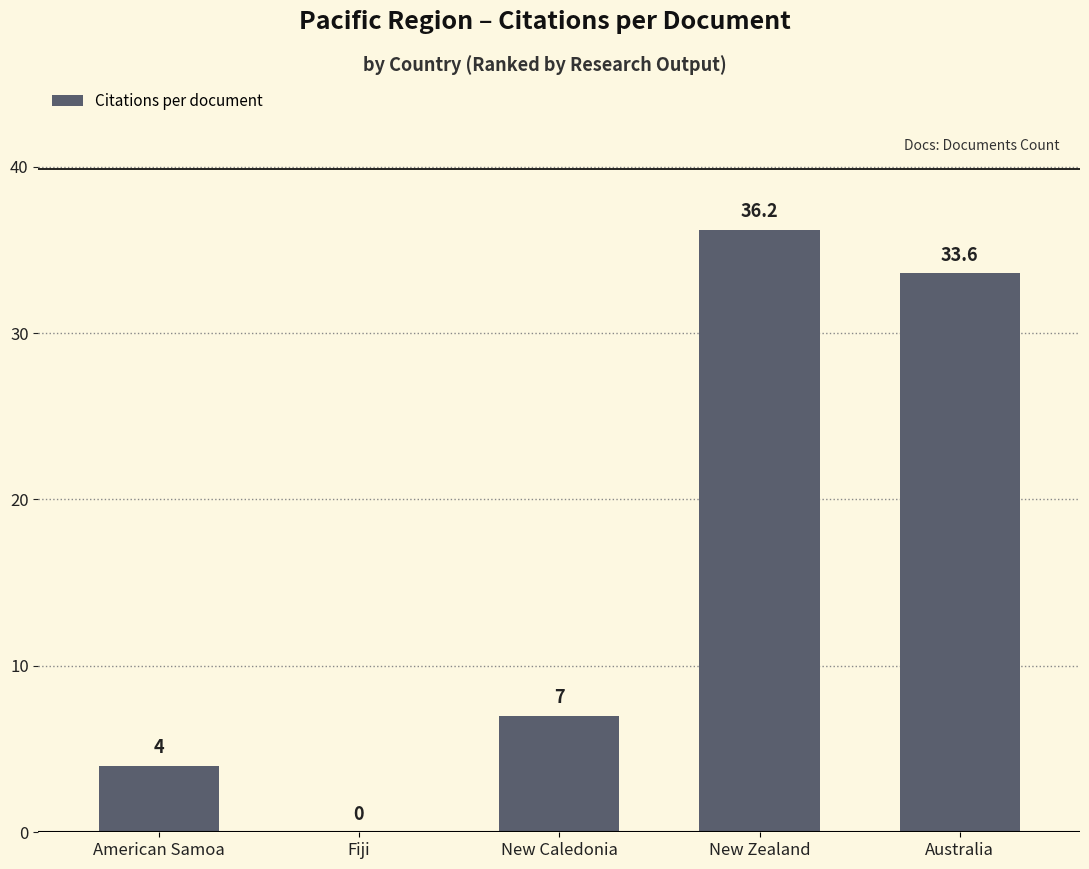

Reading left to right, transcribe all the data shown in this chart.

4.0	0.0	7.0	36.2	33.6